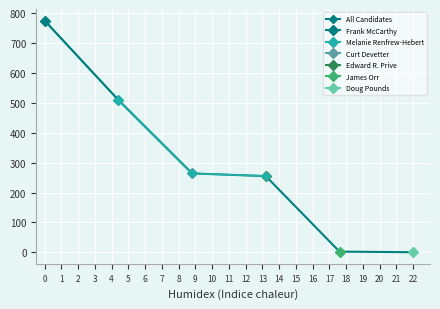

Which has a higher value, 2 or 1?

1